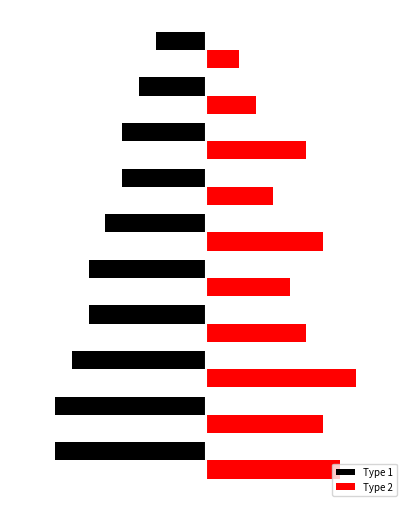

What are all the series names shown in the legend?

Type 1, Type 2